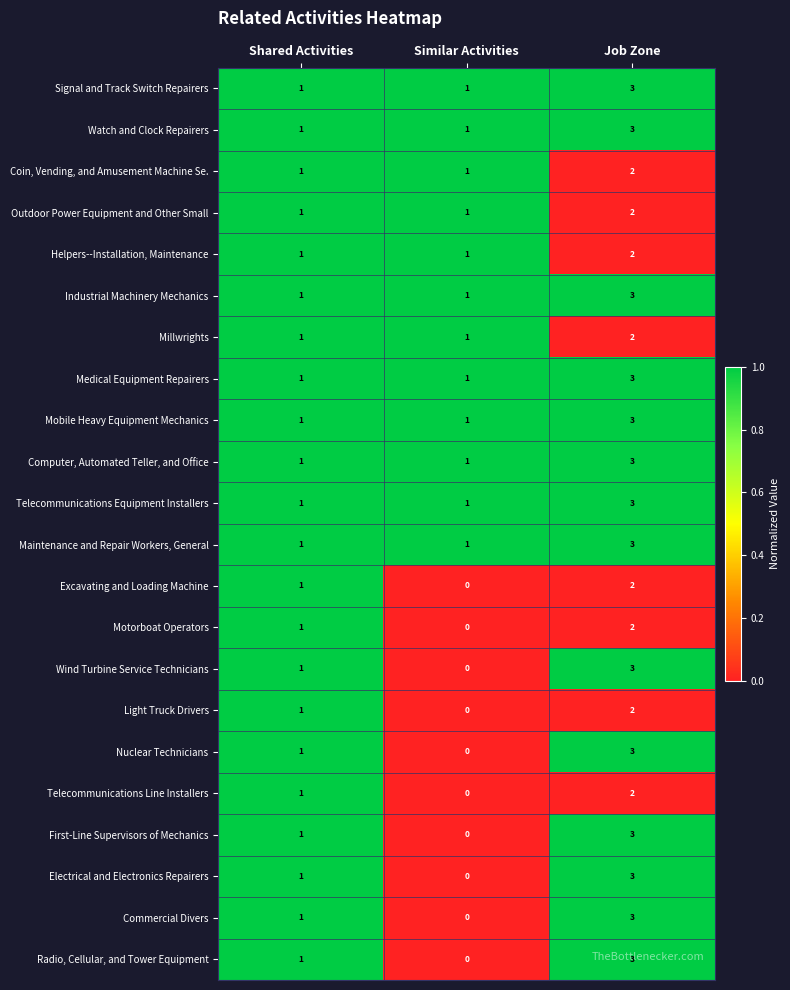

List the labels in order of First-Line Supervisors of Mechanics value, smallest first.

Similar Activities, Shared Activities, Job Zone